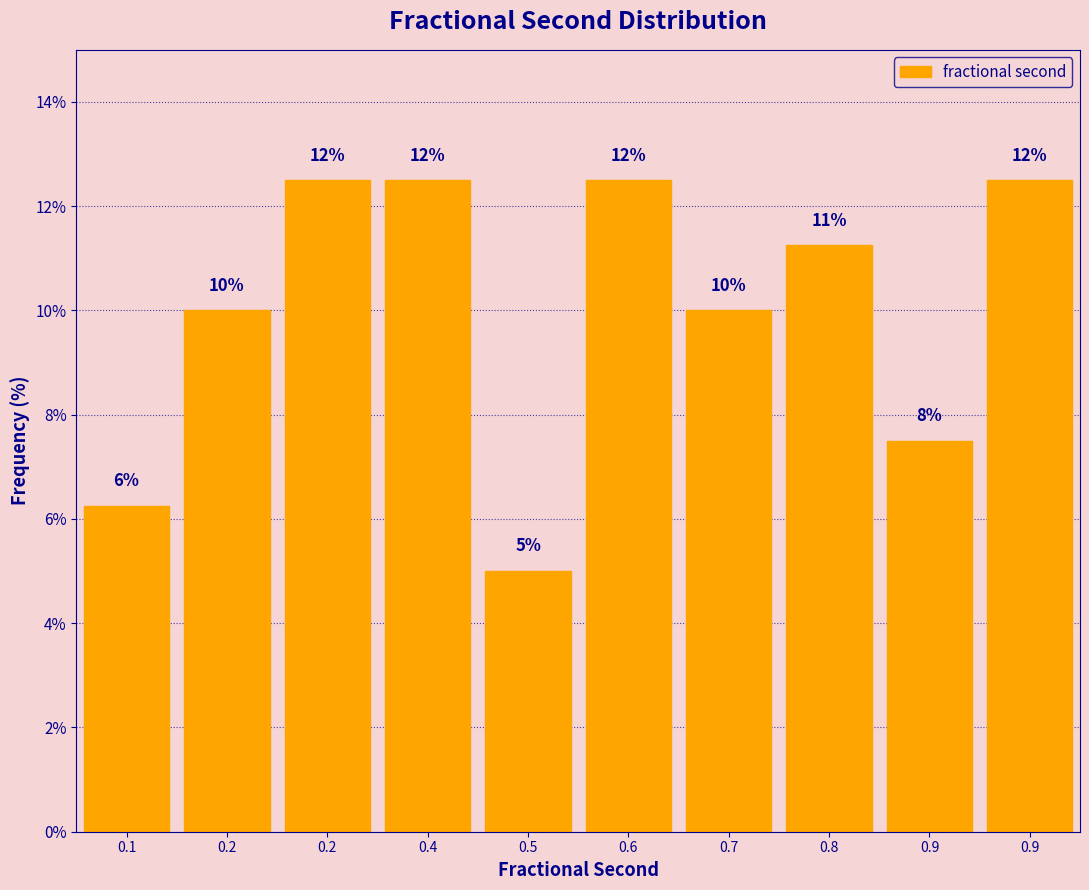

How many bars are there in total?

10